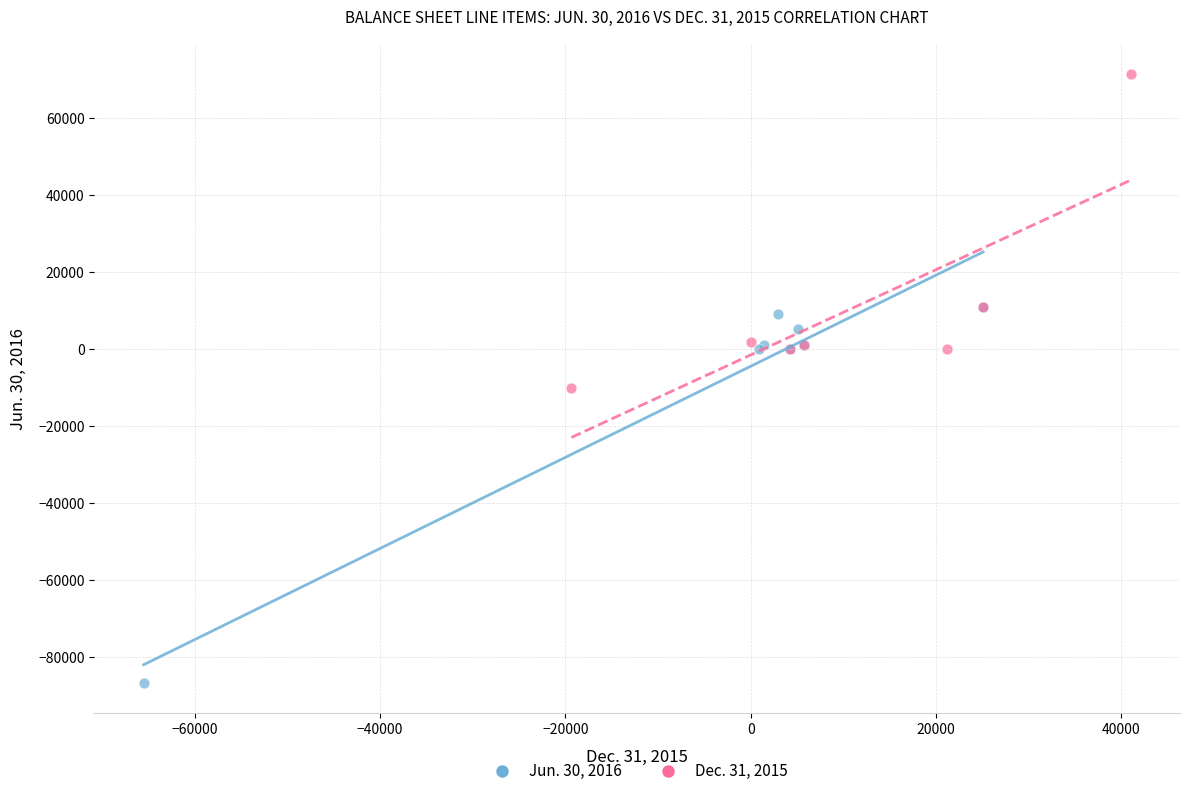

What are all the series names shown in the legend?

Jun. 30, 2016, Dec. 31, 2015